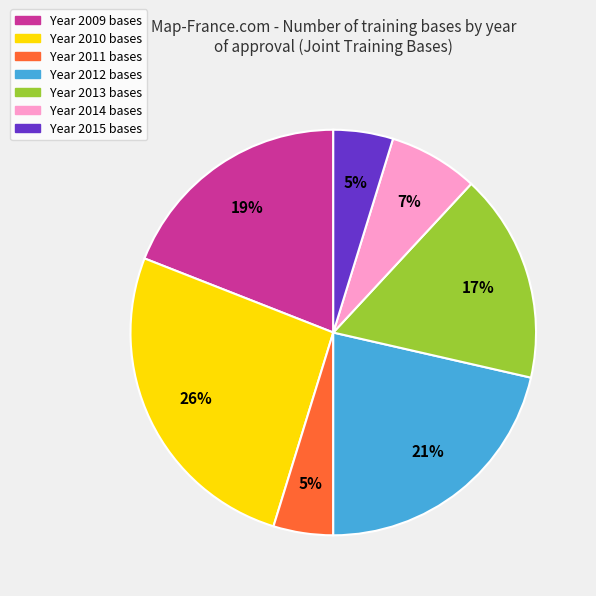

Is there a majority slice in this chart?

No